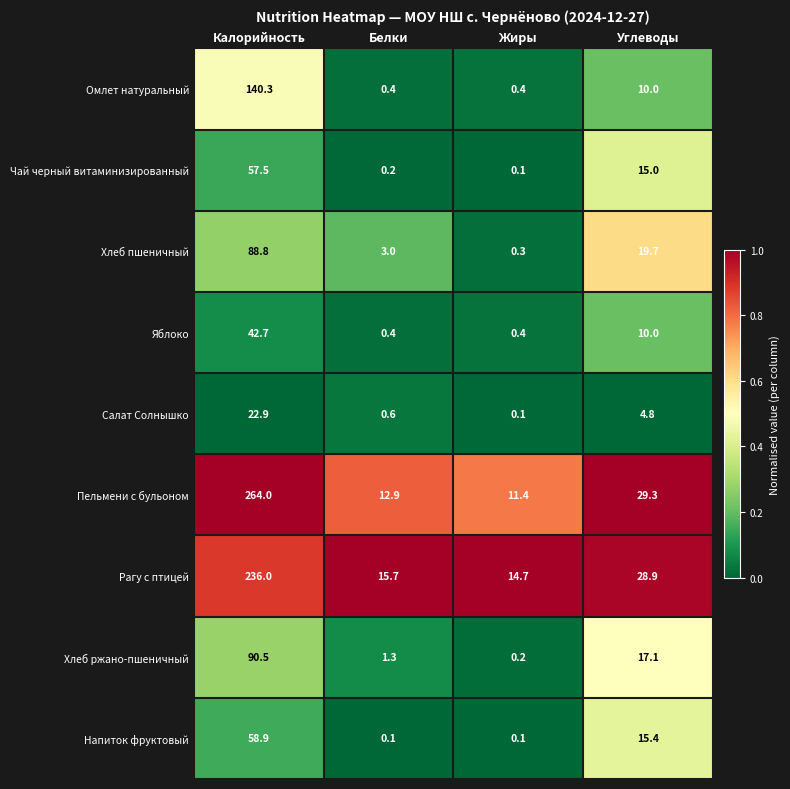

What is the average value of the Салат Солнышко series?

7.1